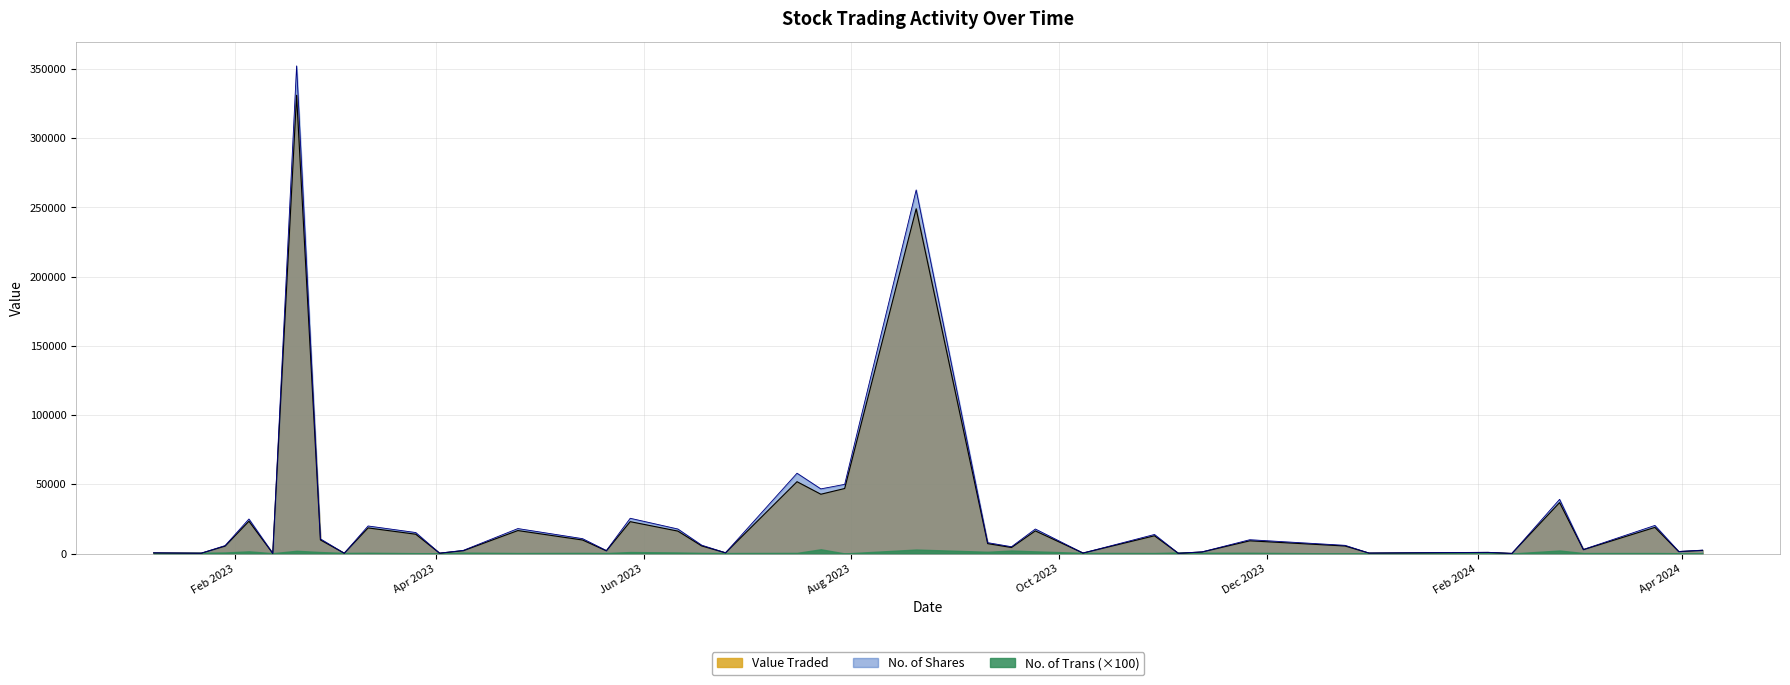

Count the number of data series in this chart.

3